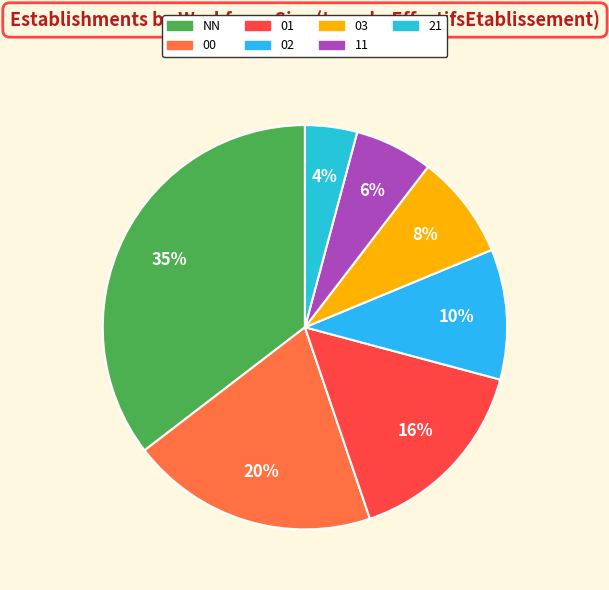

Does any single category account for the majority?

No